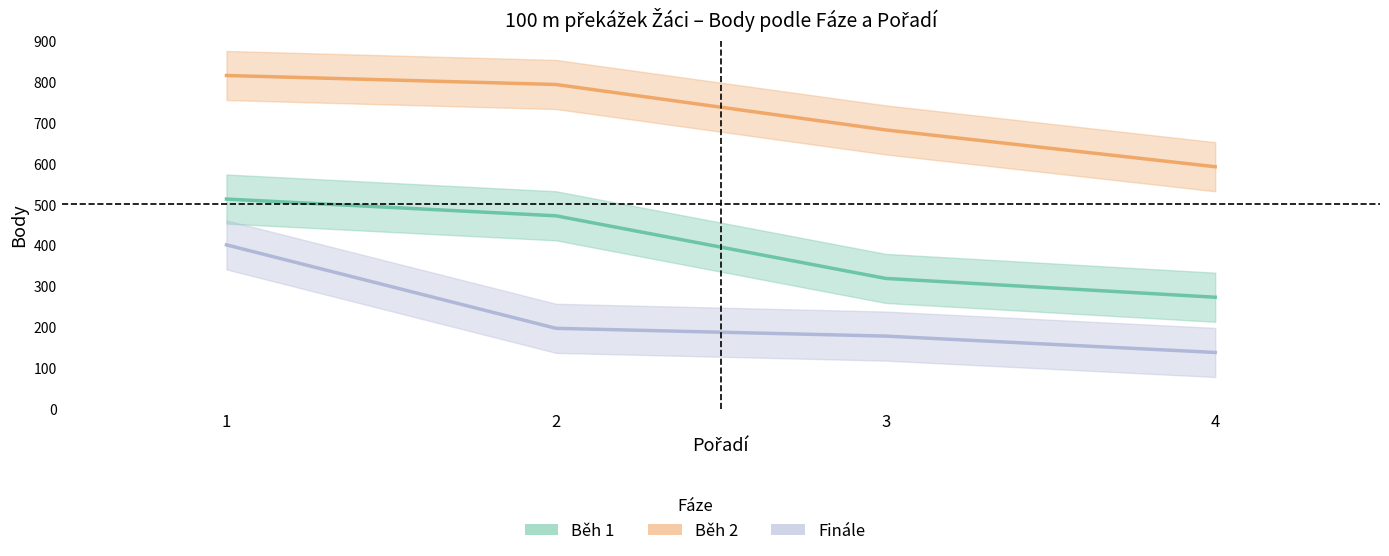

Which has a higher value, 4 or 1?

1